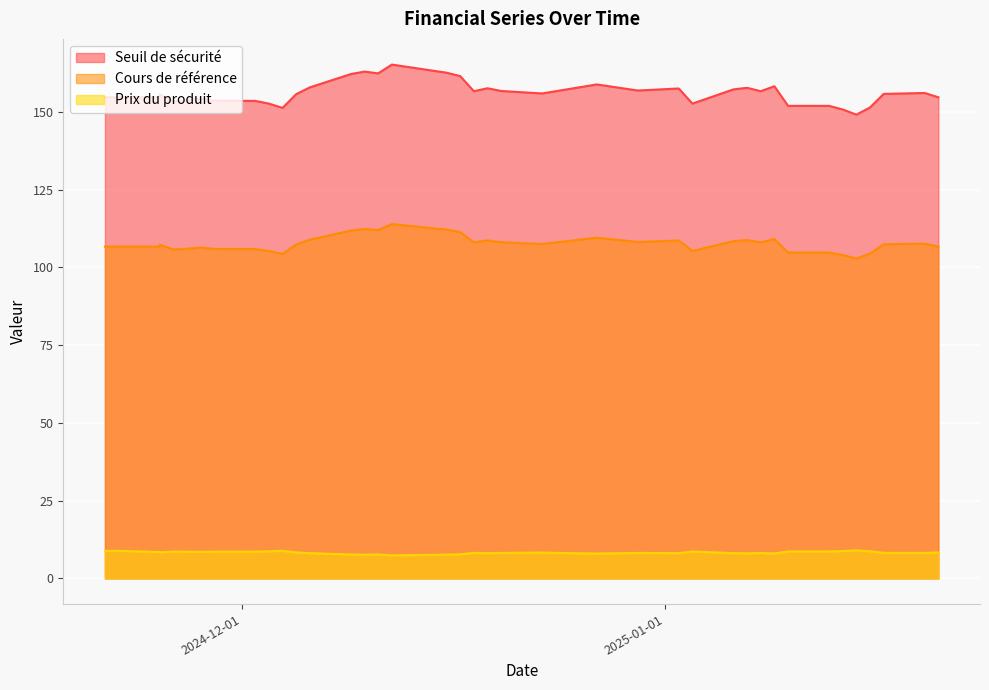

Which has a higher value, 3 or 17?

17